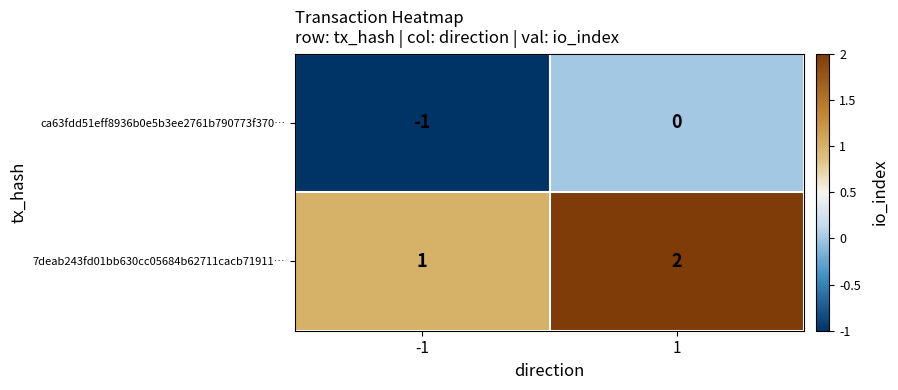

Which series has the largest total across all categories?

7deab243fd01bb630cc05684b62711cacb71911…